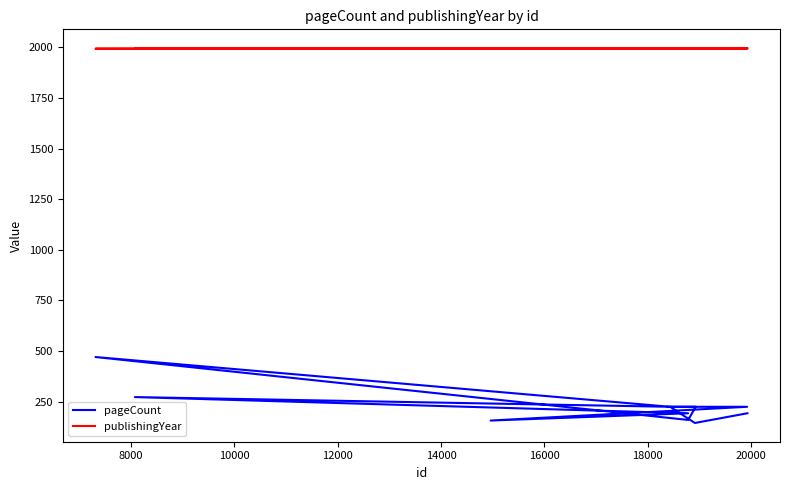

How many publishingYear values are between 1994 and 1996?

11